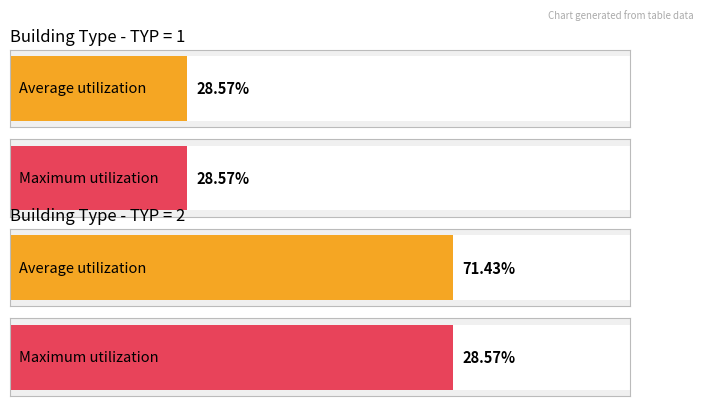

The value of Type 1 at 5 is 1. True or false?

False